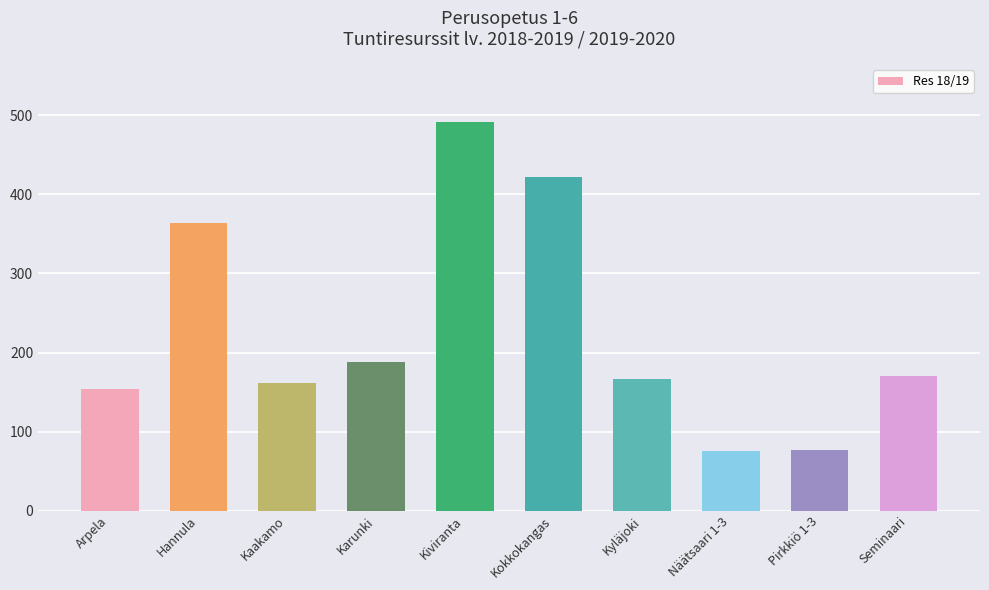

What is the difference between the maximum and second lowest values?

414